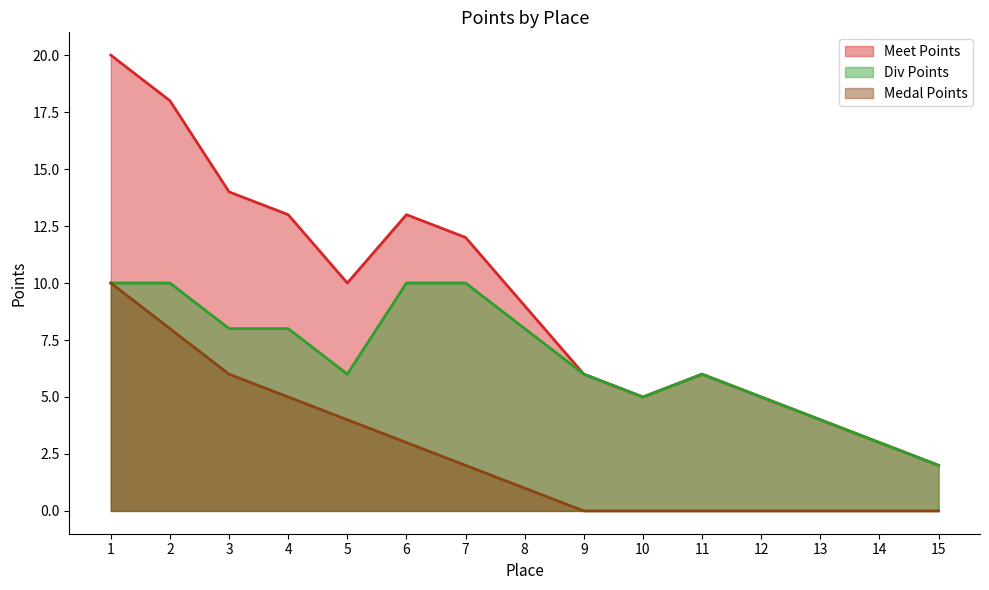

Rank the categories by Meet Points value from lowest to highest.

15, 14, 13, 10, 12, 9, 11, 8, 5, 7, 4, 6, 3, 2, 1